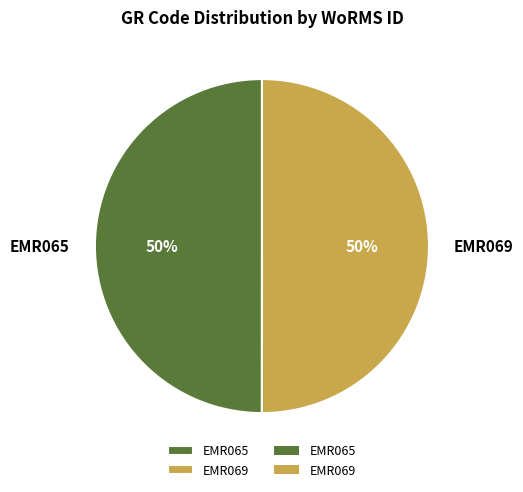

Count the number of slices in the pie.

2